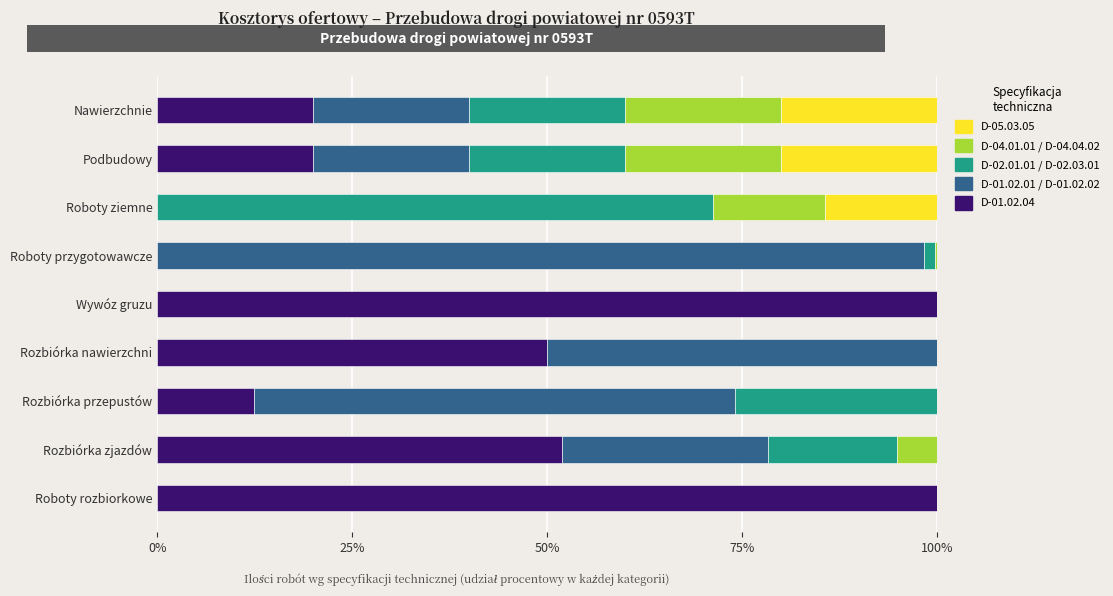

What are all the series names shown in the legend?

D-05.03.05, D-04.01.01 / D-04.04.02, D-02.01.01 / D-02.03.01, D-01.02.01 / D-01.02.02, D-01.02.04